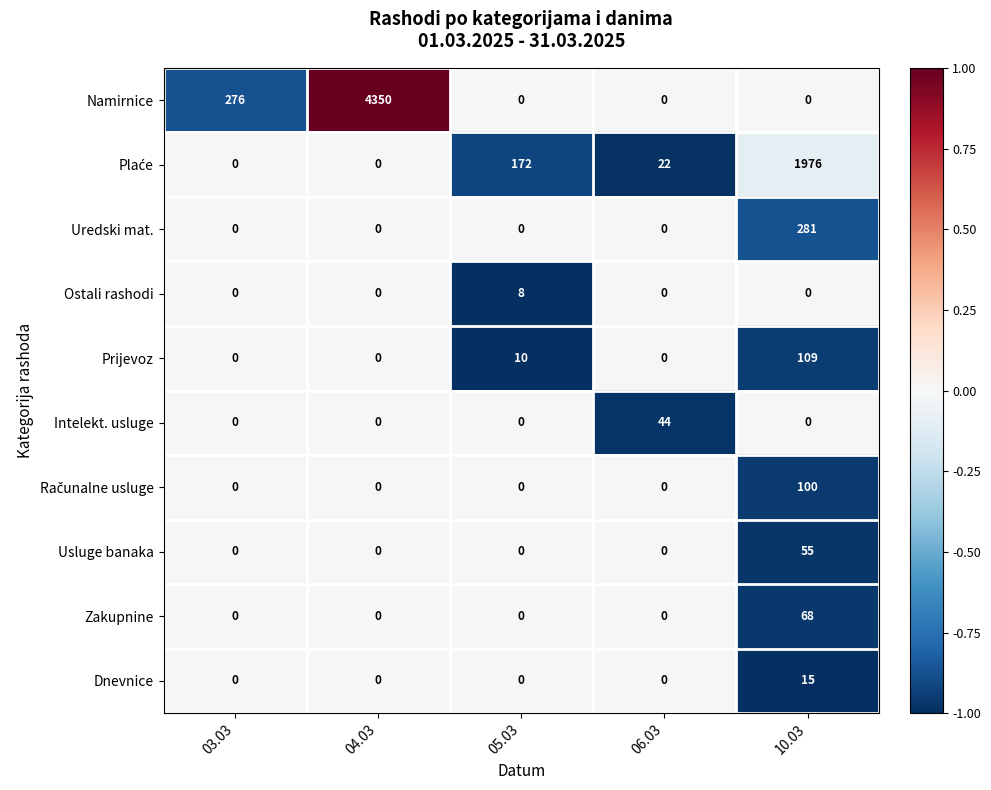

Which series has the largest total across all categories?

Namirnice